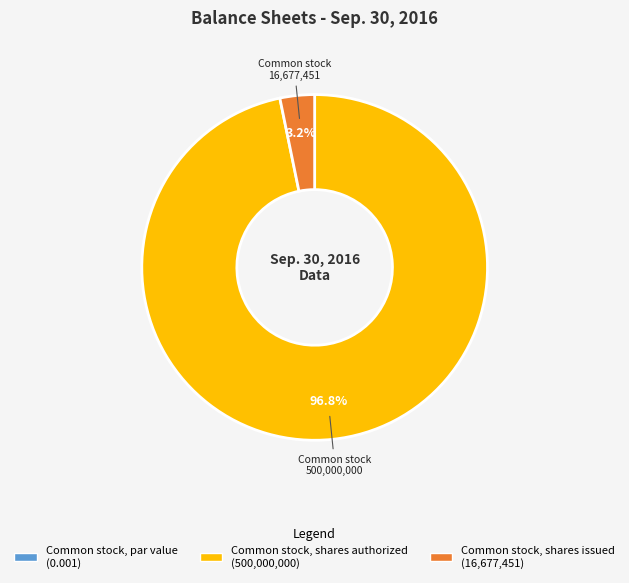

What is the total percentage of Common stock, shares authorized and Common stock, shares issued?

100.0%